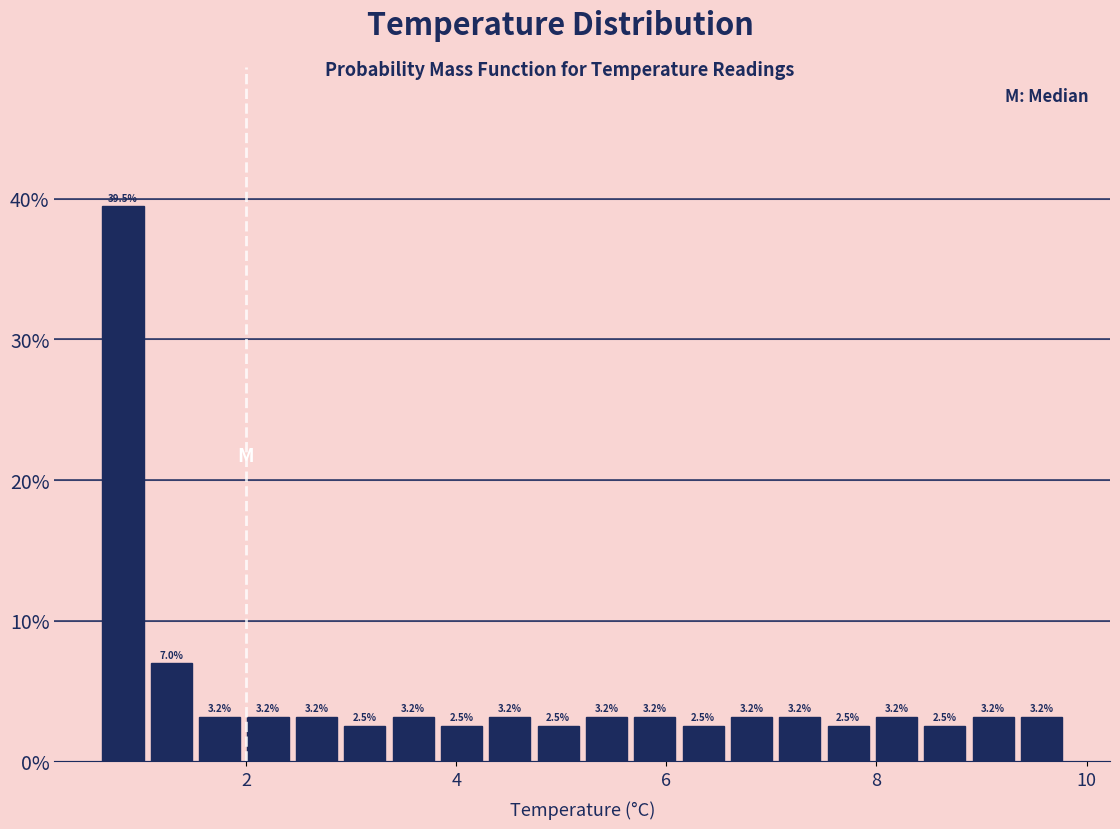

Around what value on the x-axis is the tallest bar? Give the approximate position of its centre, as read against the axis.

0.8